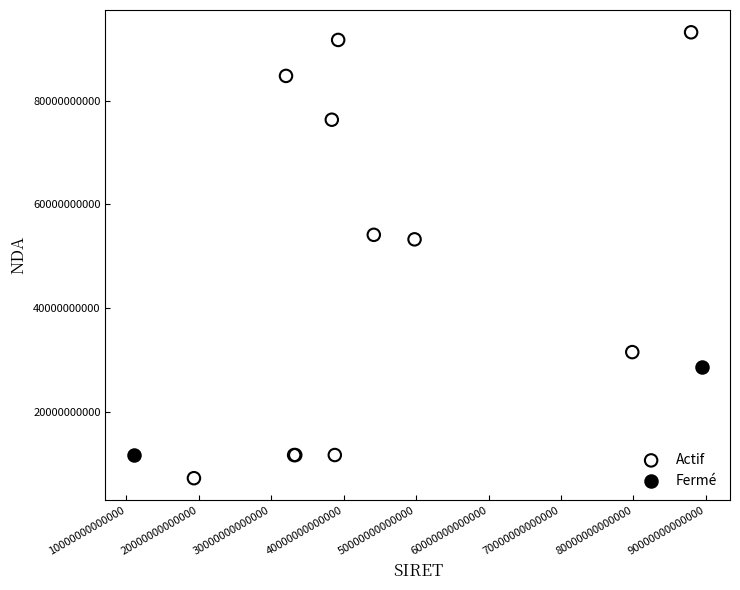

What are all the series names shown in the legend?

Actif, Fermé